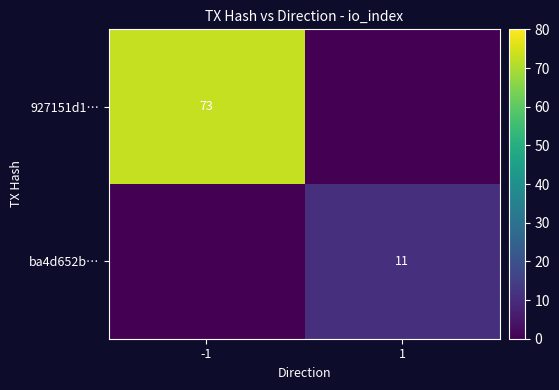

The value of ba4d652b… at 1 is 11. True or false?

True